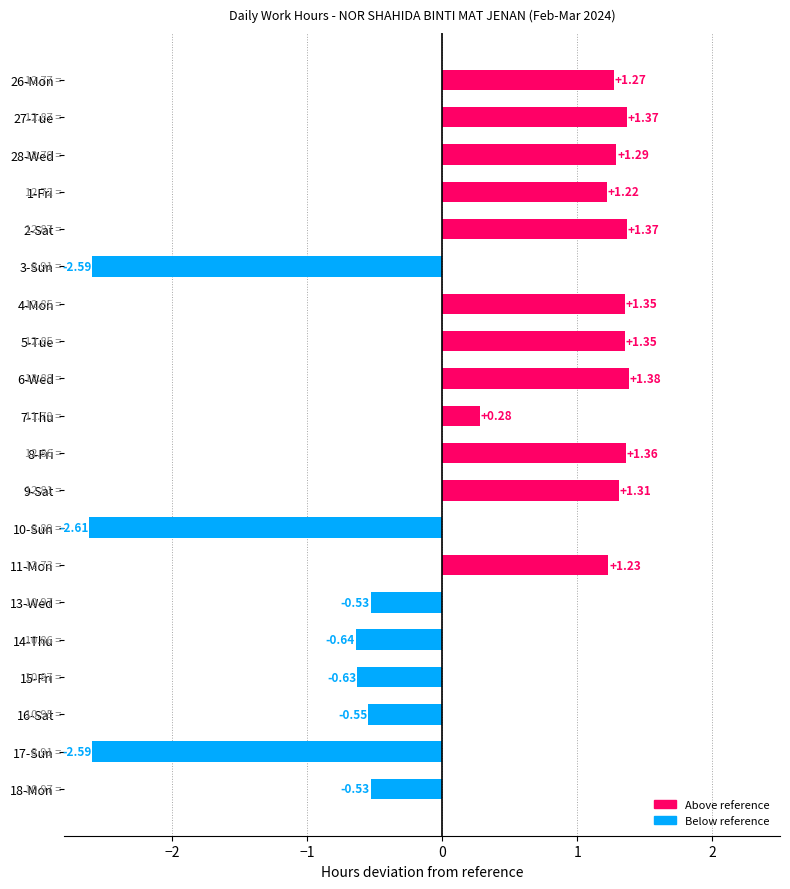

What is the change in value from 1-Fri to 6-Wed?

+0.2